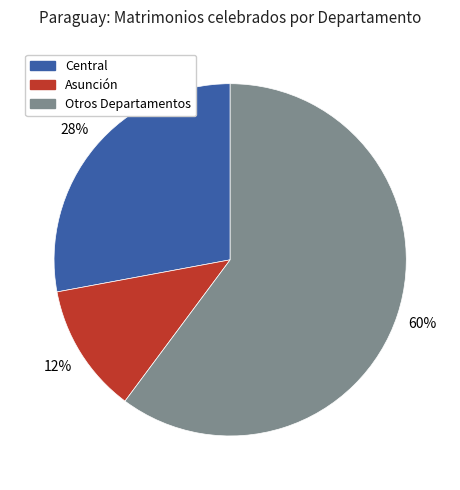

Which has a higher value, Otros Departamentos or Central?

Otros Departamentos